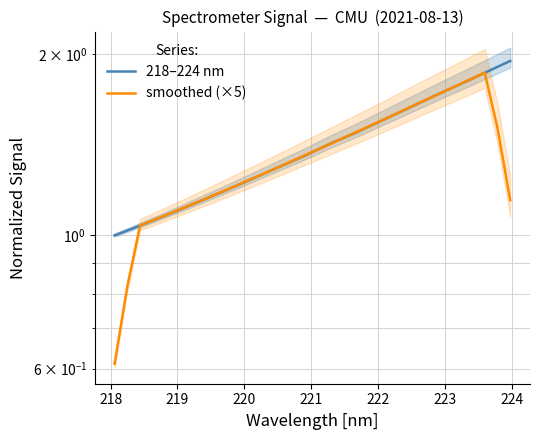

True or false: 218–224 nm has more than 1 interior local peaks.

False